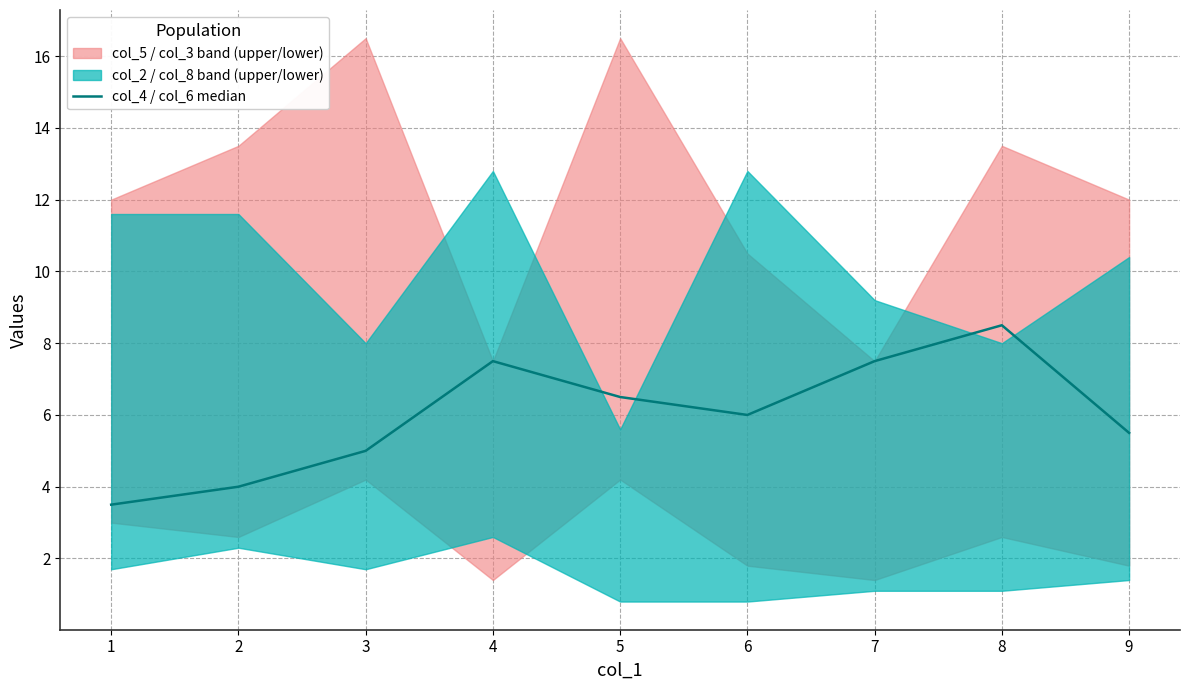

Where does the data first go above 6?

4